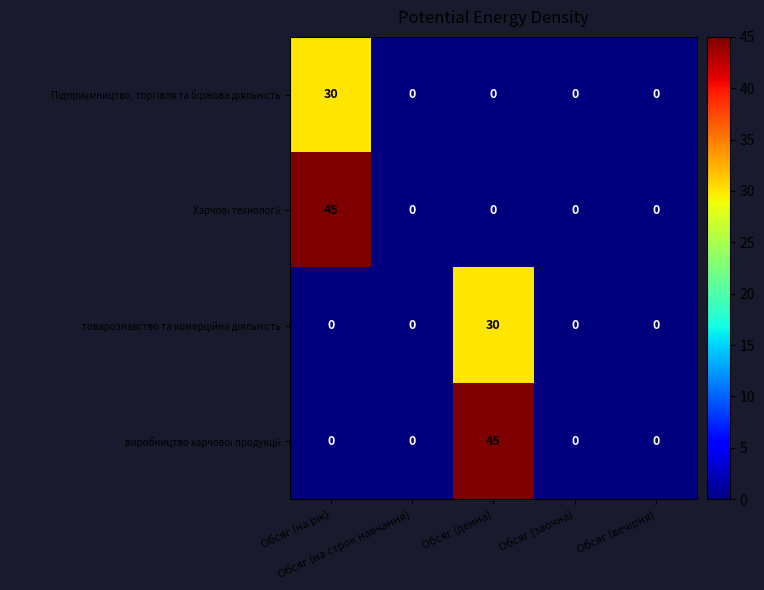

How many data points does each series have?

5